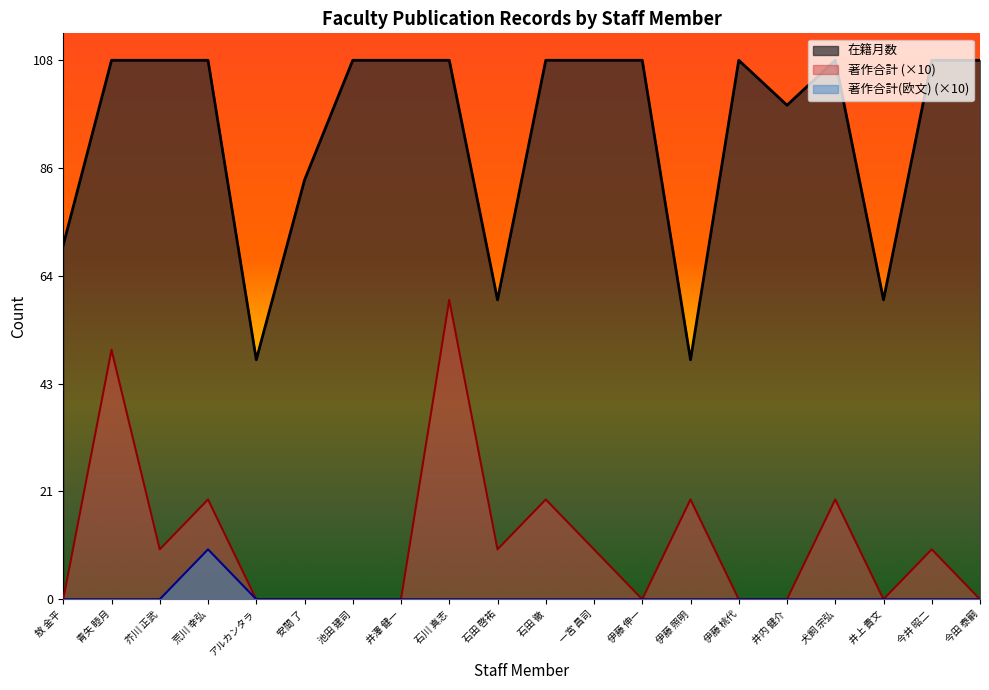

At how many categories does at least one series exceed 104?

13